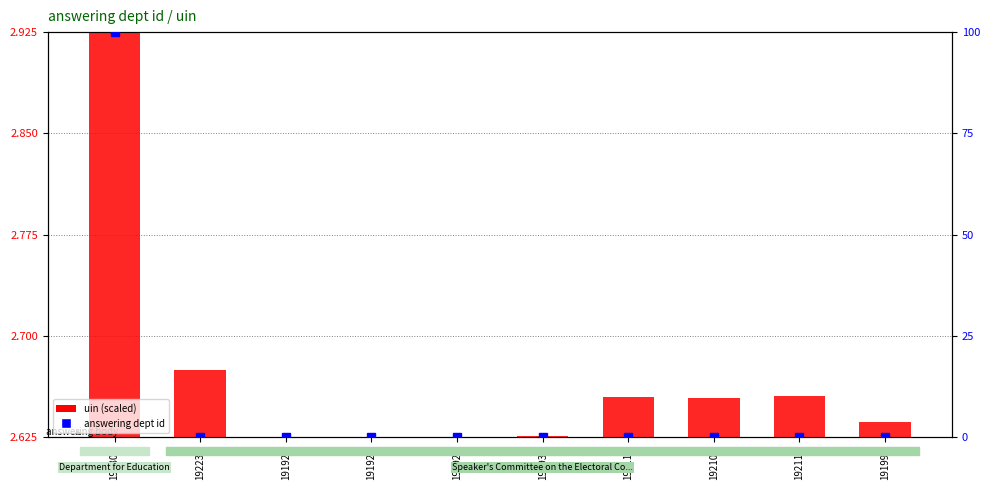

The value at 192114 is 4.1. True or false?

False